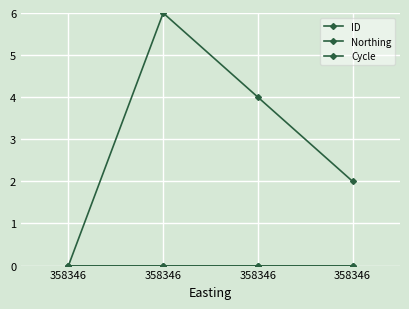

Is this an area chart (filled region under the line)?

No